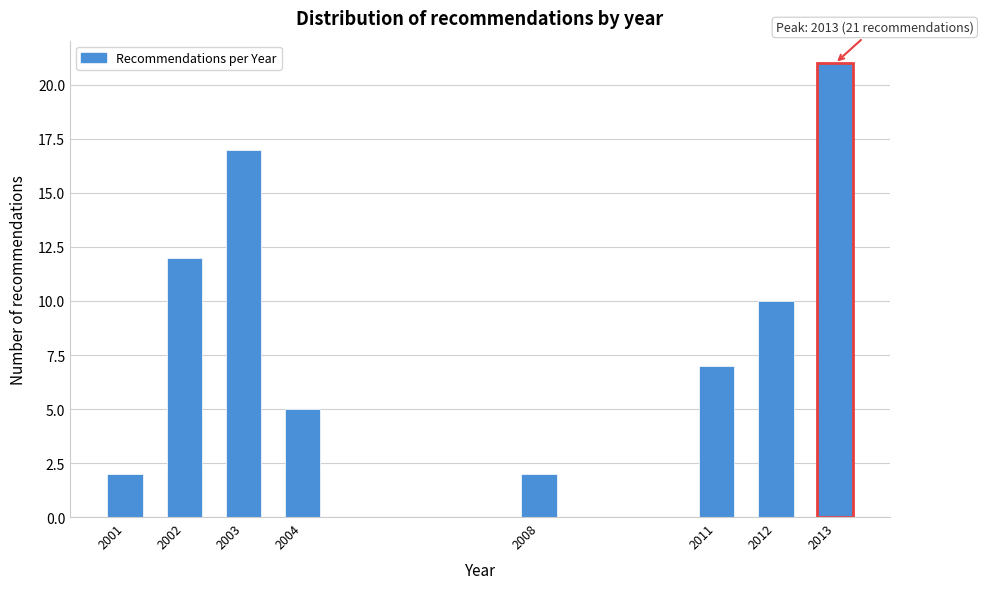

Reading left to right, what are all the values shown in this chart?

2	12	17	5	2	7	10	21